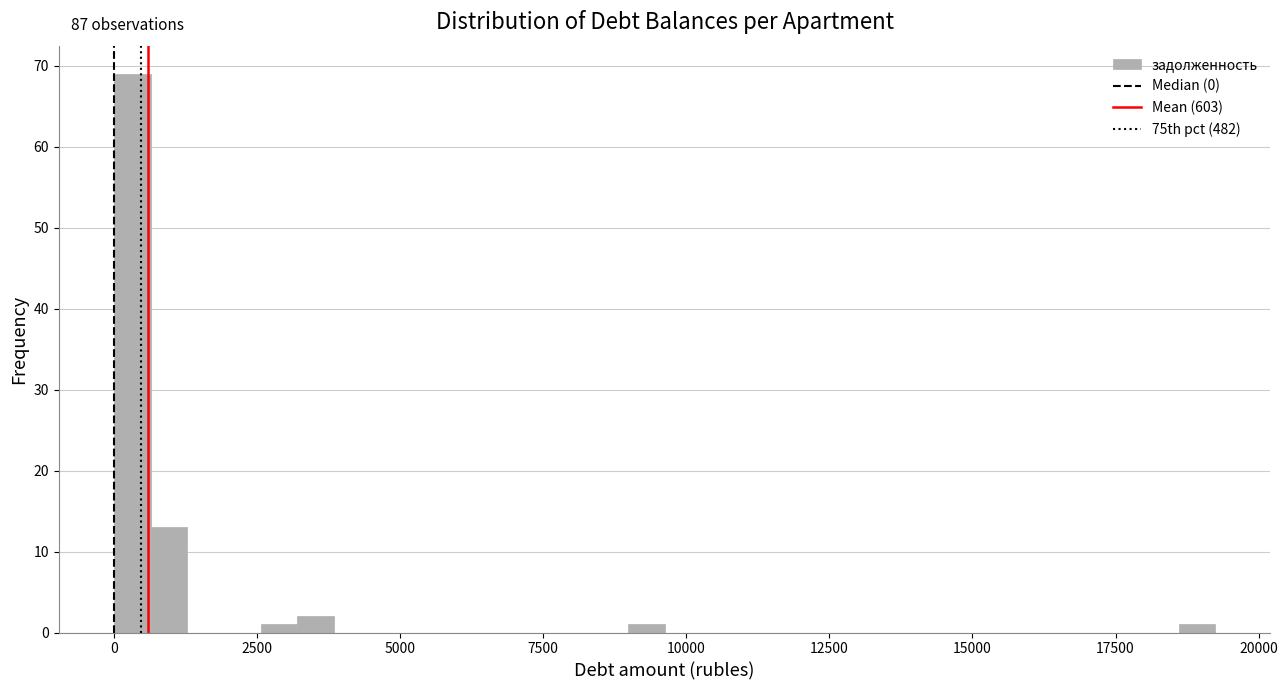

Around what value on the x-axis is the tallest bar? Give the approximate position of its centre, as read against the axis.

500